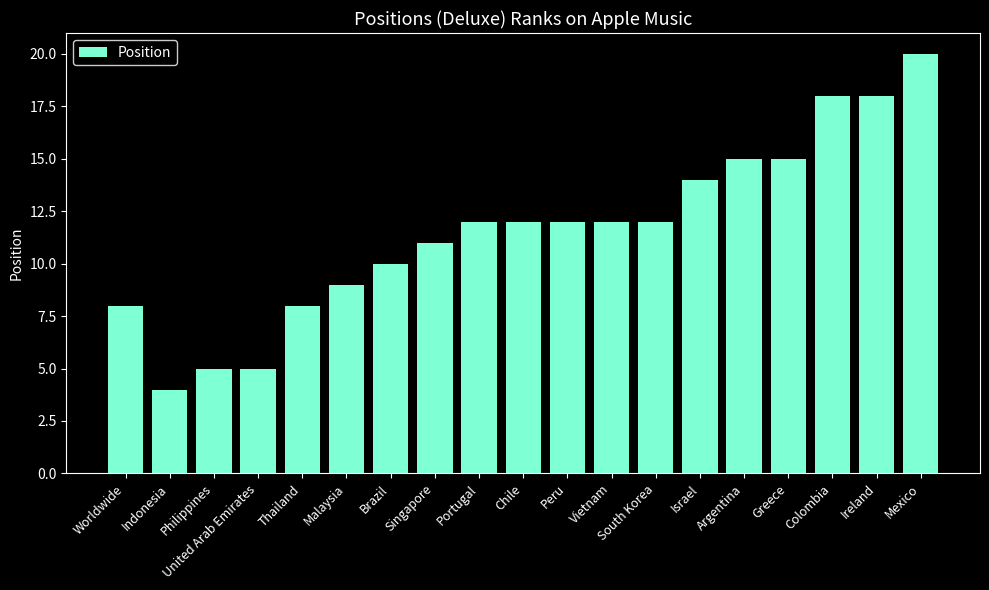

What is the greatest value displayed?

20